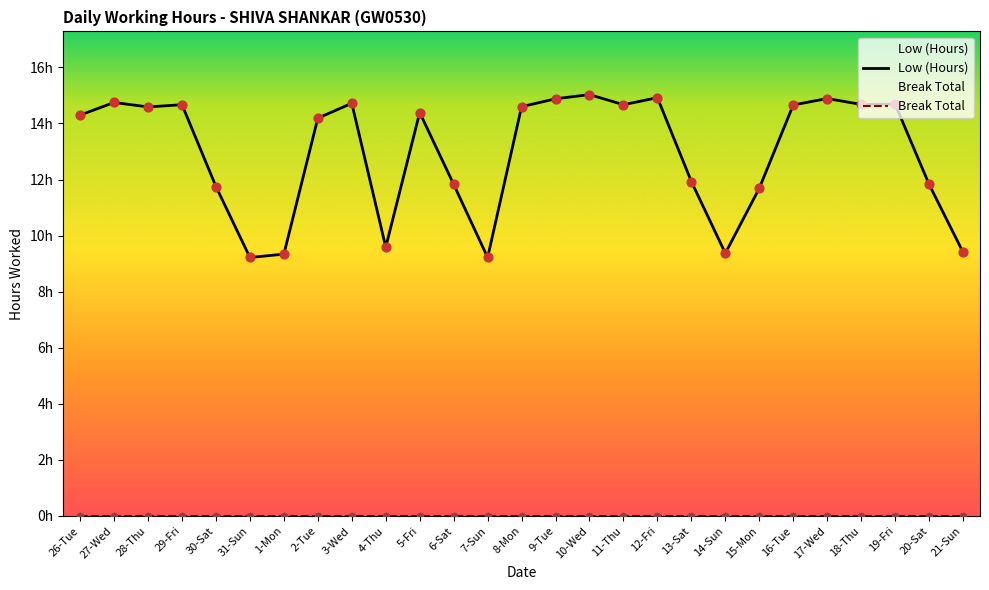

Which series reaches the minimum Y coordinate?

Break Total